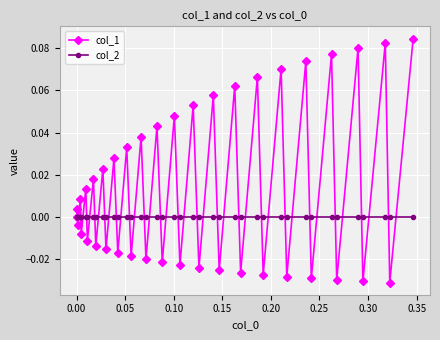

What are all the series names shown in the legend?

col_1, col_2